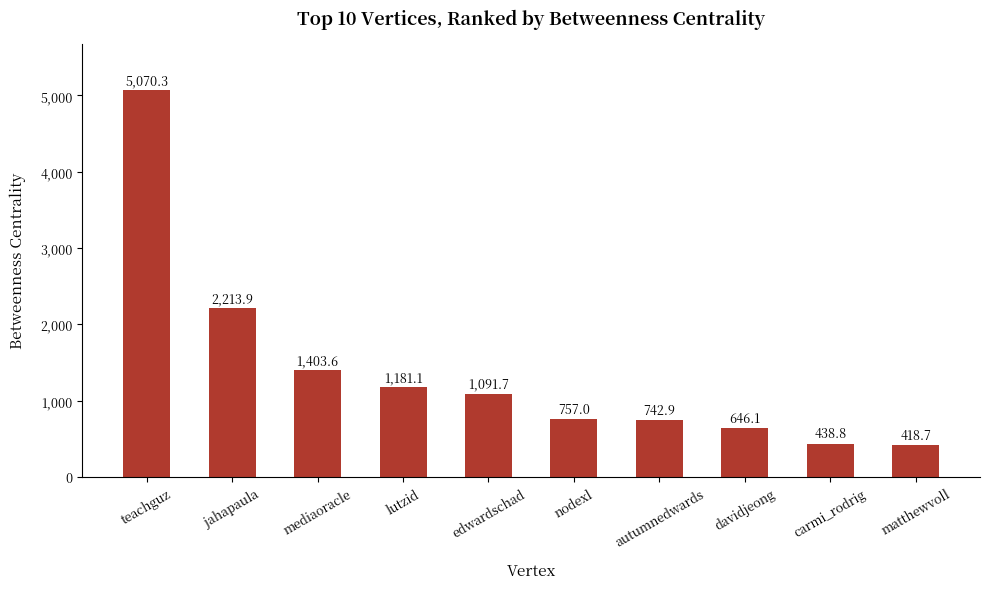

What is the average value?

1396.4